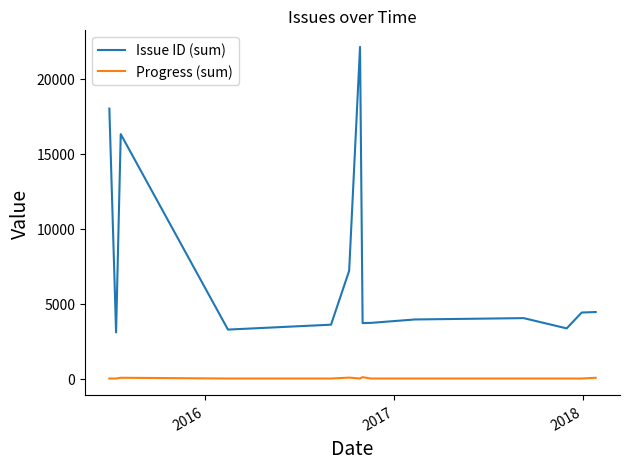

Which series has the largest total across all categories?

Issue ID (sum)